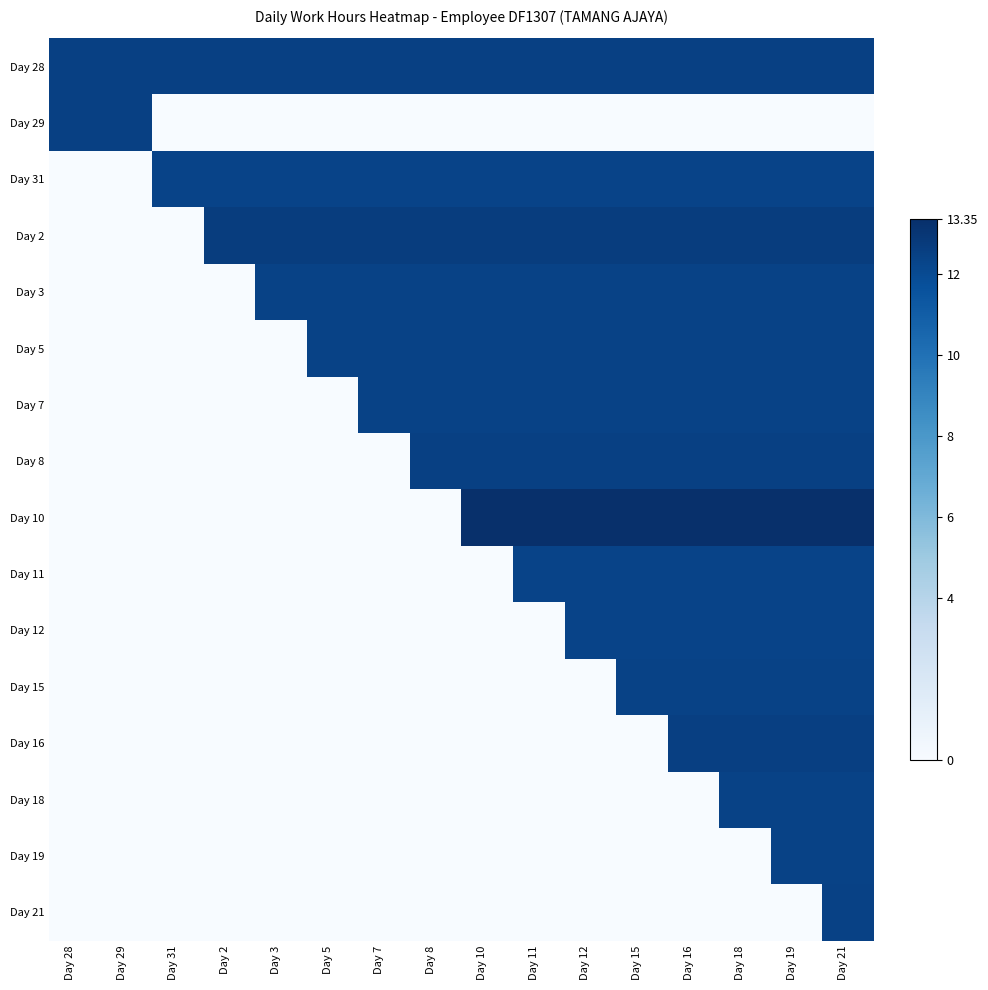

Which series has the largest range (max minus min)?

Day 10